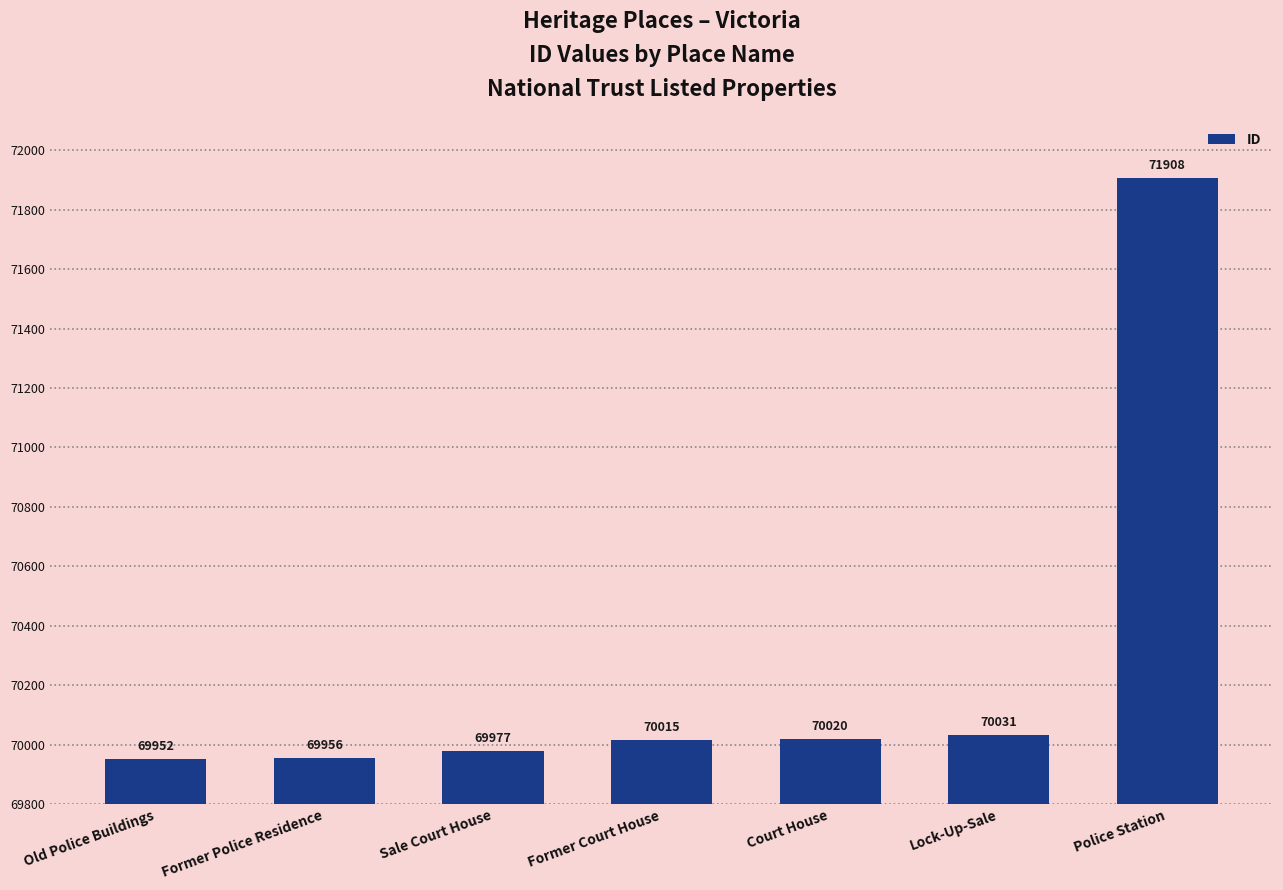

Between Court House and Police Station, which is larger?

Police Station